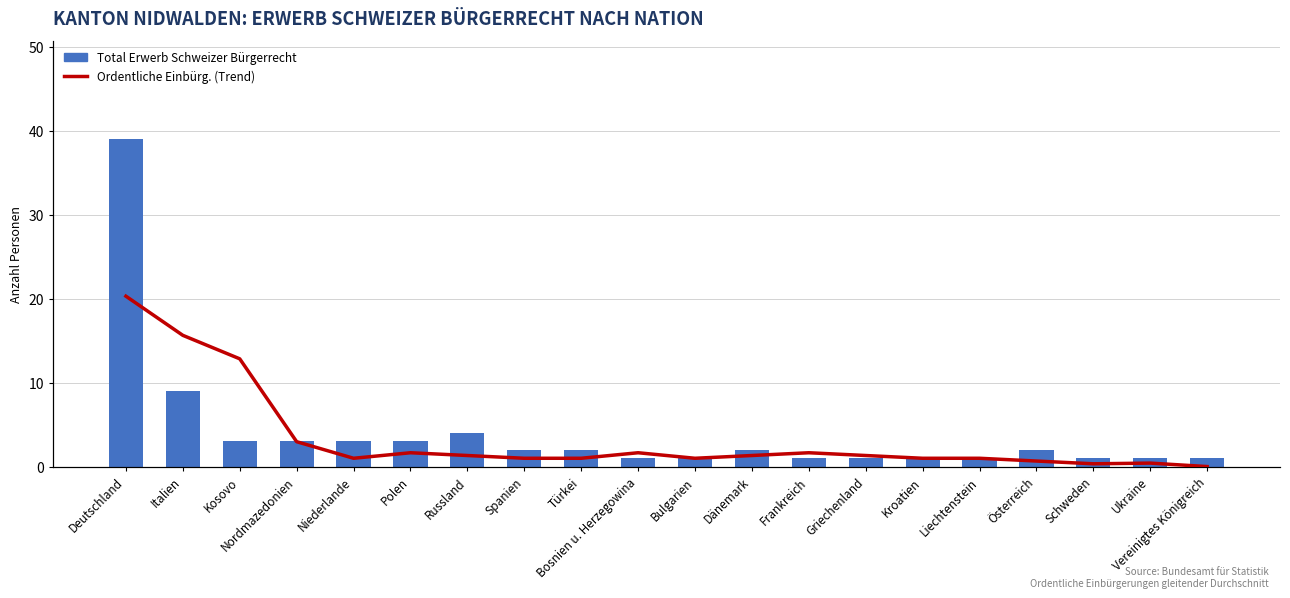

What are all the series names shown in the legend?

Total Erwerb Schweizer Bürgerrecht, Ordentliche Einbürg. (Trend)